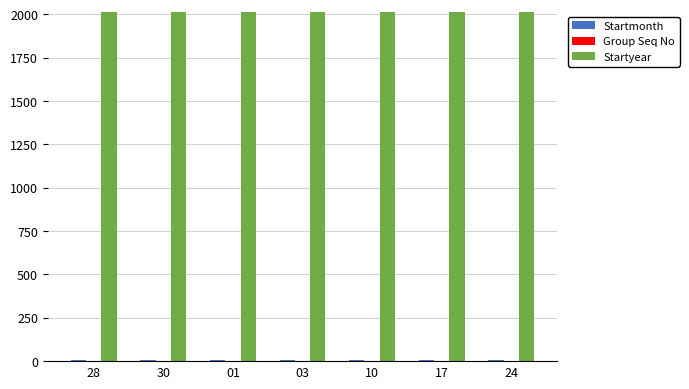

What is the sum of all Startyear values?

14098